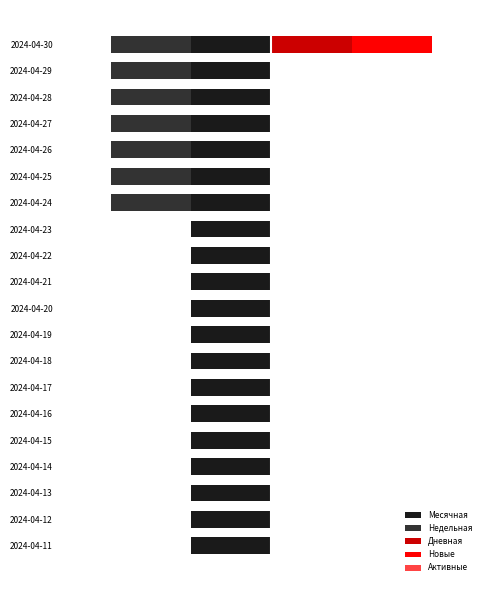

How many Новые values are between 0 and 1?

20